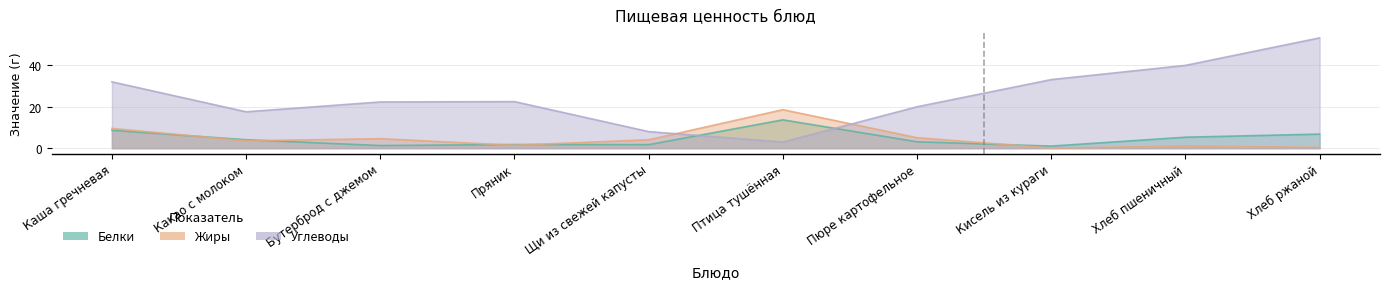

Which series has the largest total across all categories?

Углеводы